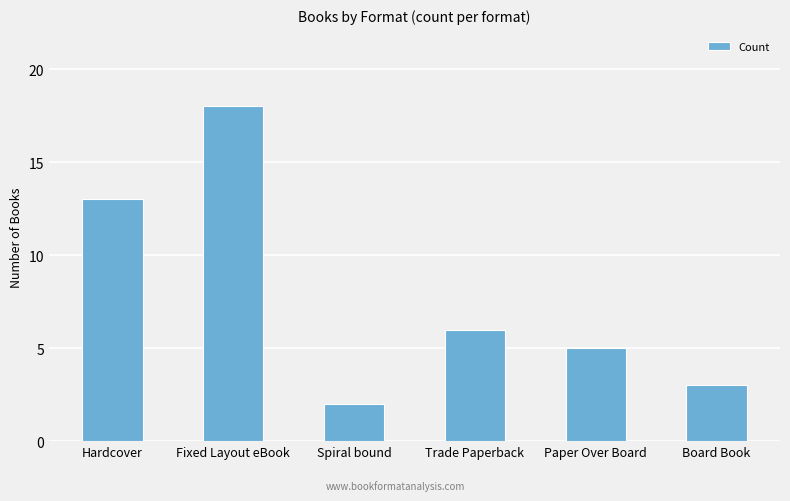

What is the value of the 6th bar from the left?

3